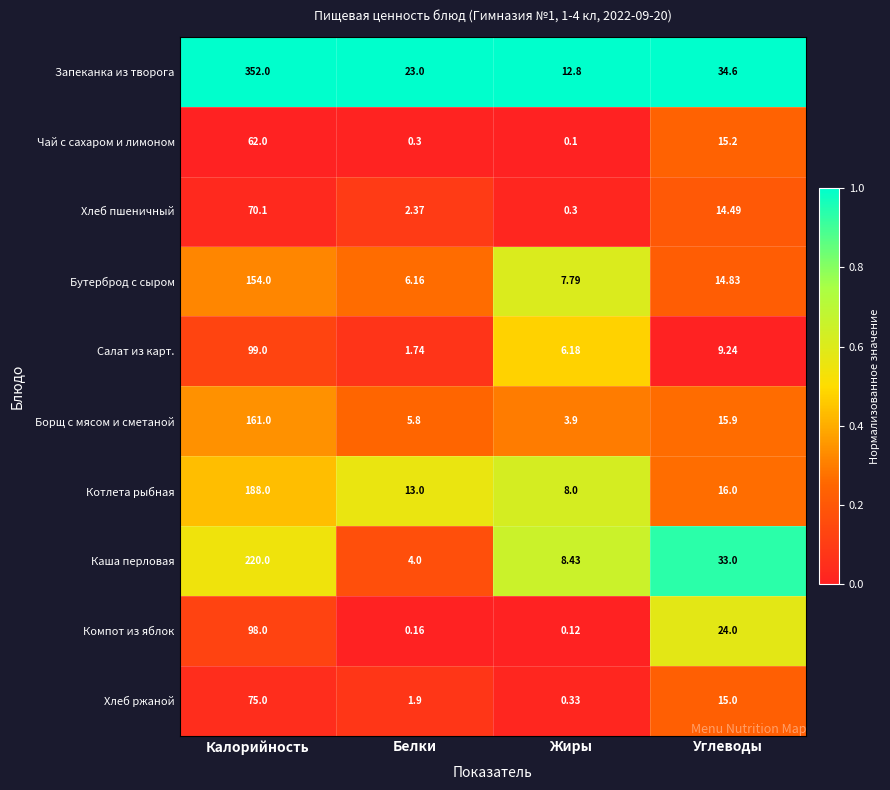

Is the value of Каша перловая at Углеводы greater than the value of Салат из карт. at Жиры?

Yes